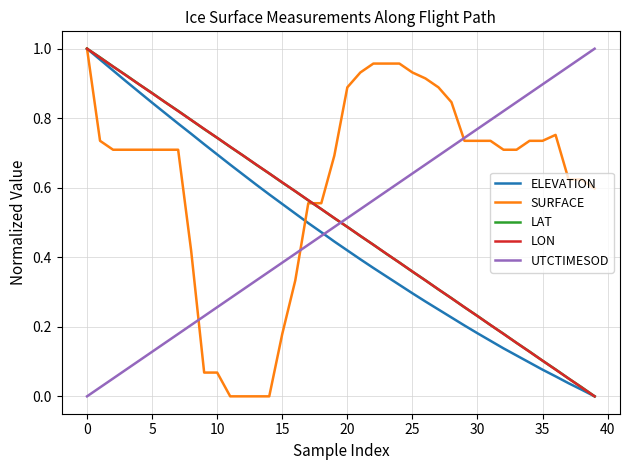

Which series has the largest total across all categories?

SURFACE